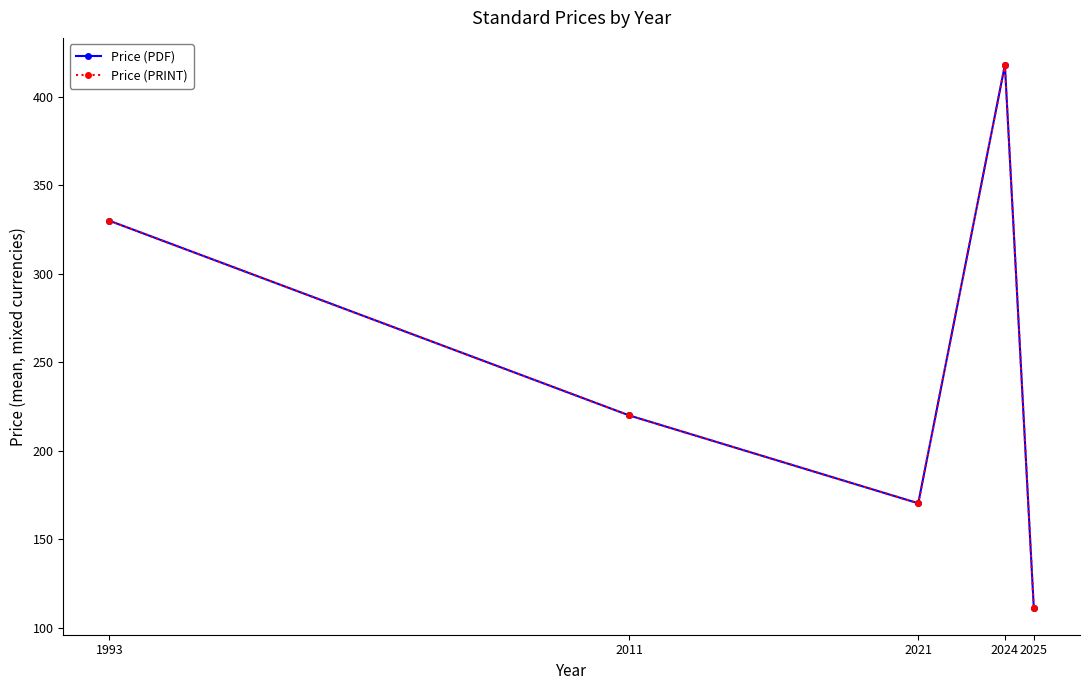

True or false: Price (PDF) and Price (PRINT) intersect in this chart.

False